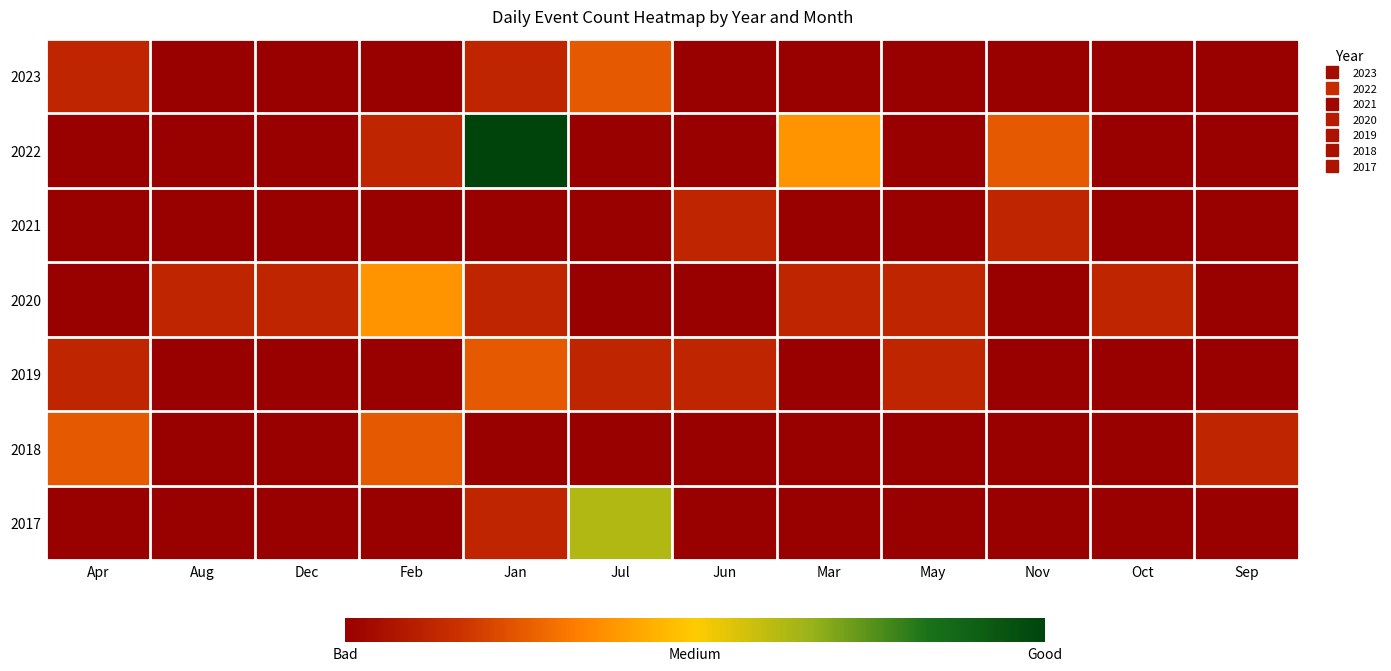

Reading left to right, transcribe all the data shown in this chart.

2023: Apr=1	Aug=0	Dec=0	Feb=0	Jan=1	Jul=2	Jun=0	Mar=0	May=0	Nov=0	Oct=0	Sep=0
2022: Apr=0	Aug=0	Dec=0	Feb=1	Jan=8	Jul=0	Jun=0	Mar=3	May=0	Nov=2	Oct=0	Sep=0
2021: Apr=0	Aug=0	Dec=0	Feb=0	Jan=0	Jul=0	Jun=1	Mar=0	May=0	Nov=1	Oct=0	Sep=0
2020: Apr=0	Aug=1	Dec=1	Feb=3	Jan=1	Jul=0	Jun=0	Mar=1	May=1	Nov=0	Oct=1	Sep=0
2019: Apr=1	Aug=0	Dec=0	Feb=0	Jan=2	Jul=1	Jun=1	Mar=0	May=1	Nov=0	Oct=0	Sep=0
2018: Apr=2	Aug=0	Dec=0	Feb=2	Jan=0	Jul=0	Jun=0	Mar=0	May=0	Nov=0	Oct=0	Sep=1
2017: Apr=0	Aug=0	Dec=0	Feb=0	Jan=1	Jul=5	Jun=0	Mar=0	May=0	Nov=0	Oct=0	Sep=0